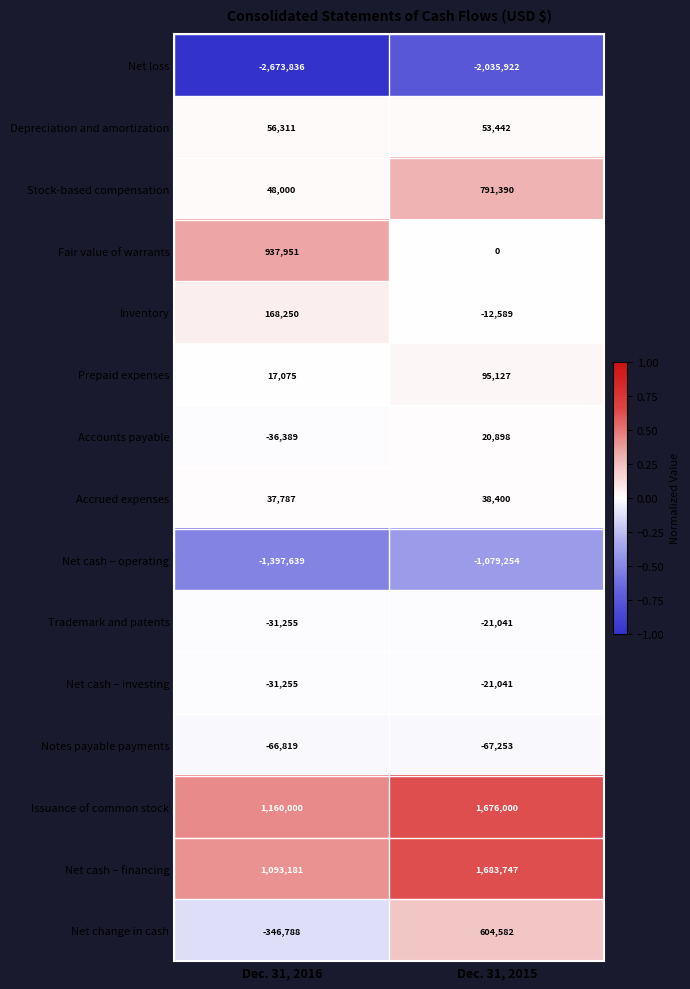

The Net cash – operating series shows -1397639 at Dec. 31, 2016. True or false?

True